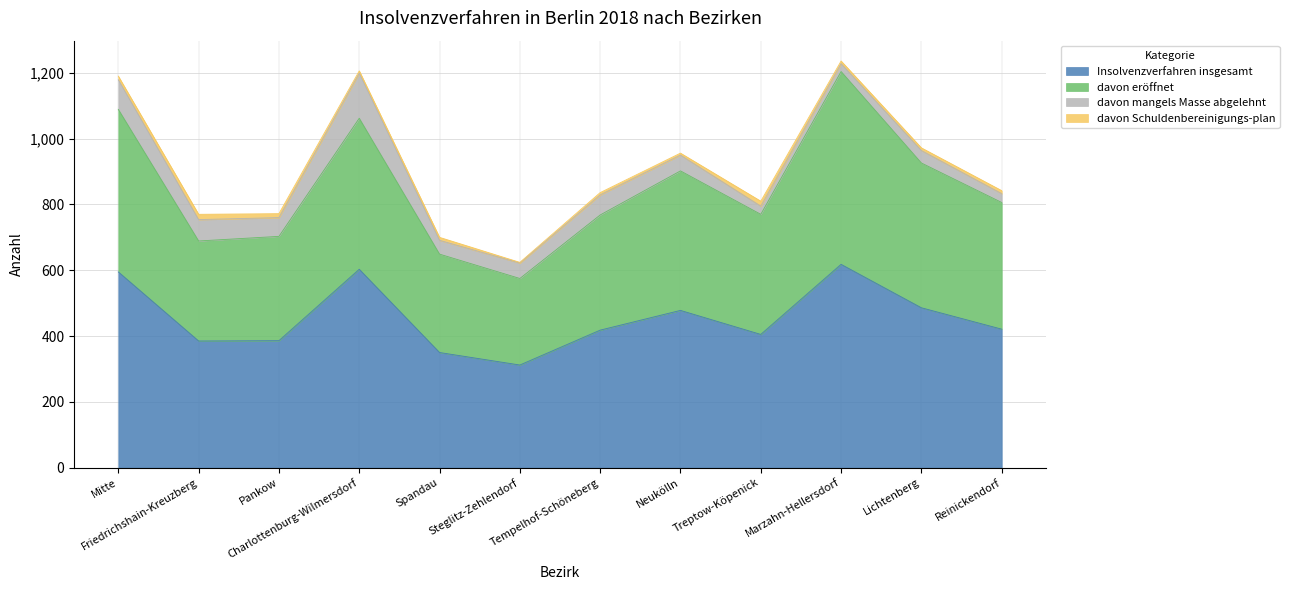

What is the highest value of the Insolvenzverfahren insgesamt series?

618